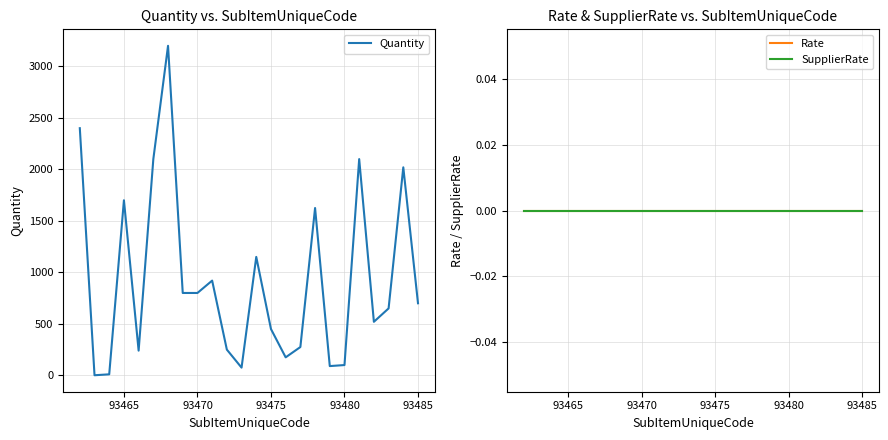

True or false: Quantity has a value of 2280 at 93465.

False